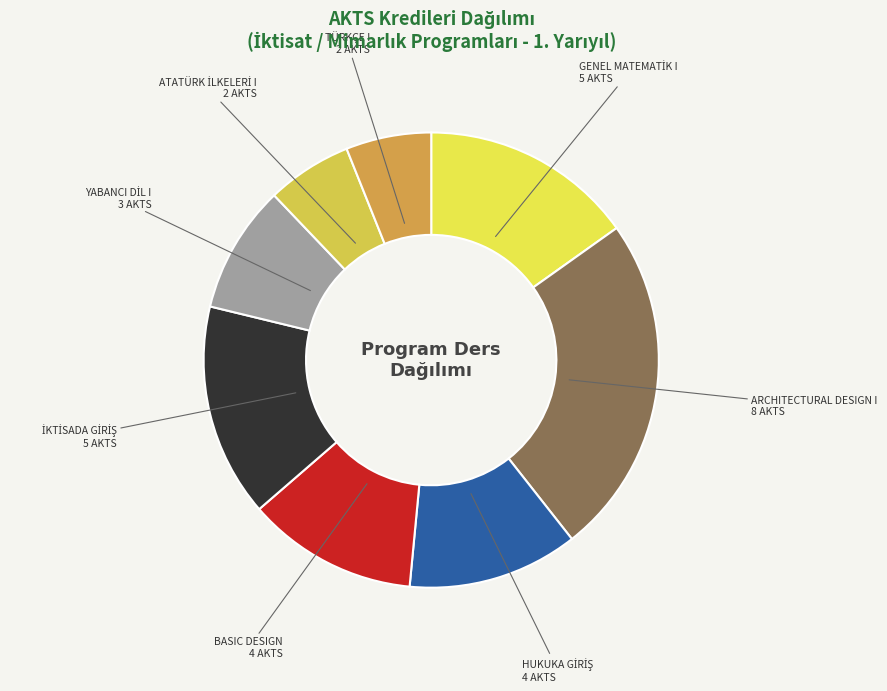

Which slice is the largest?

ARCHITECTURAL DESIGN I